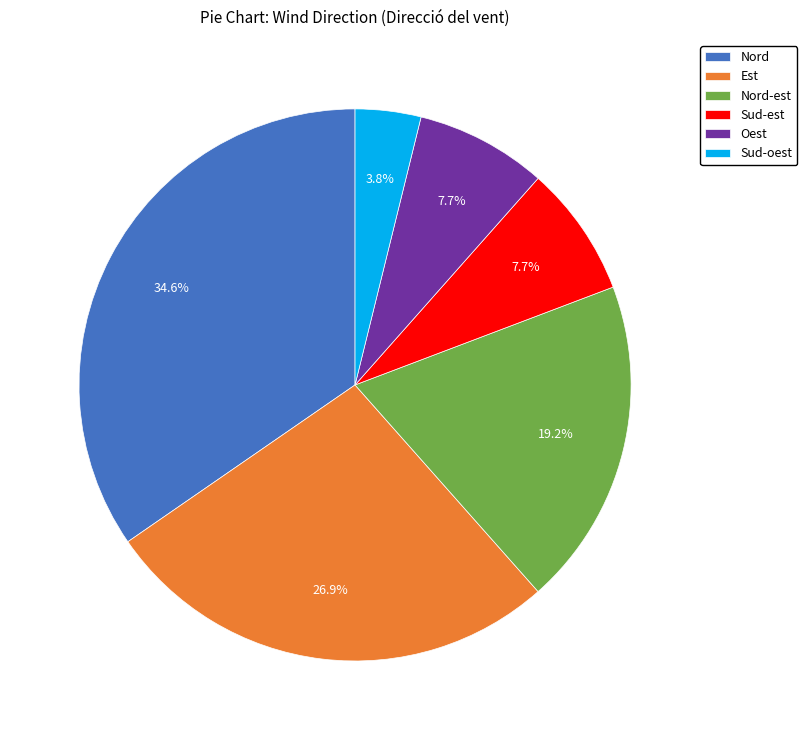

To the nearest percent, what is the difference between the largest and smallest slice percentages?

31%